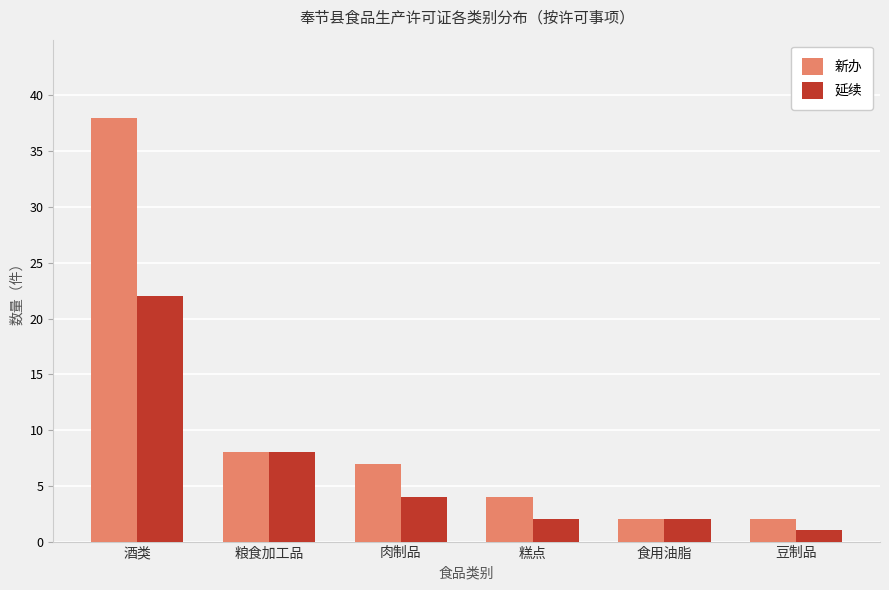

What position from the left is 糕点?

4